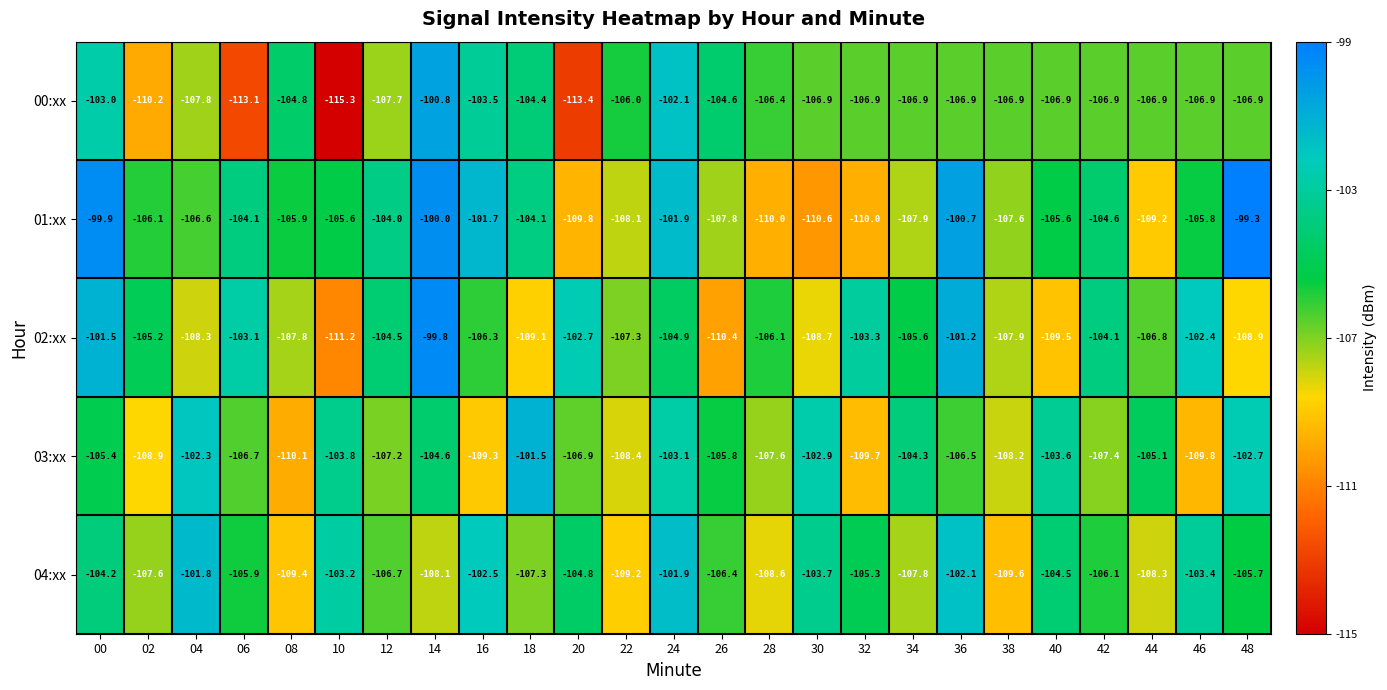

Which series has the largest total across all categories?

01:xx